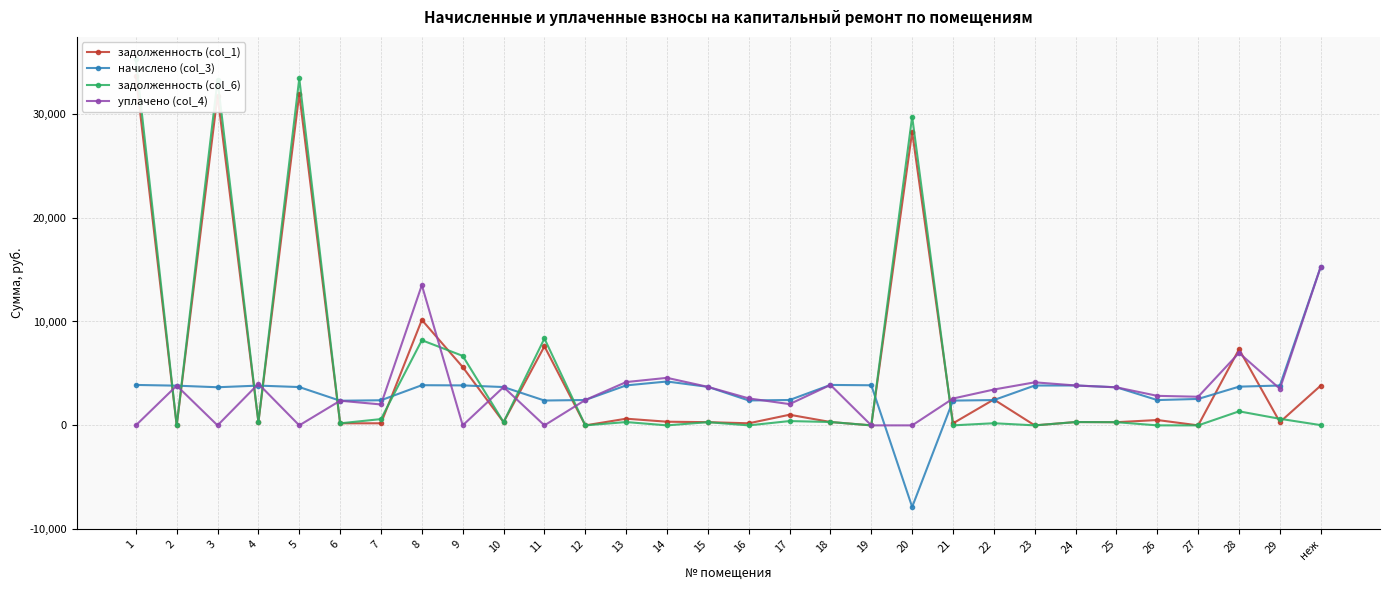

Which series has the widest spread of values?

задолженность (col_6)